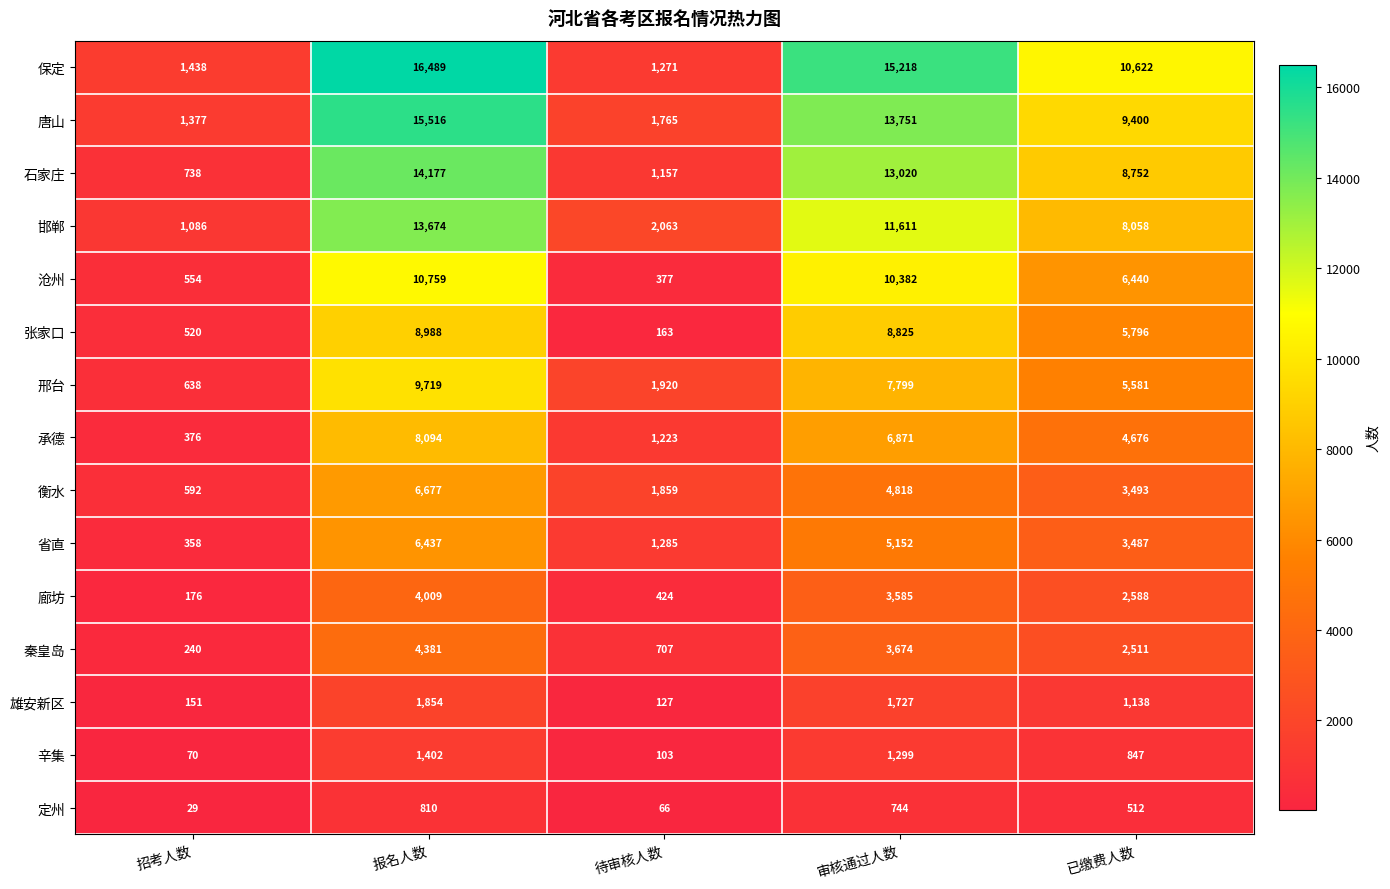

What is the difference between the second highest and minimum values in the 承德 series?

6495